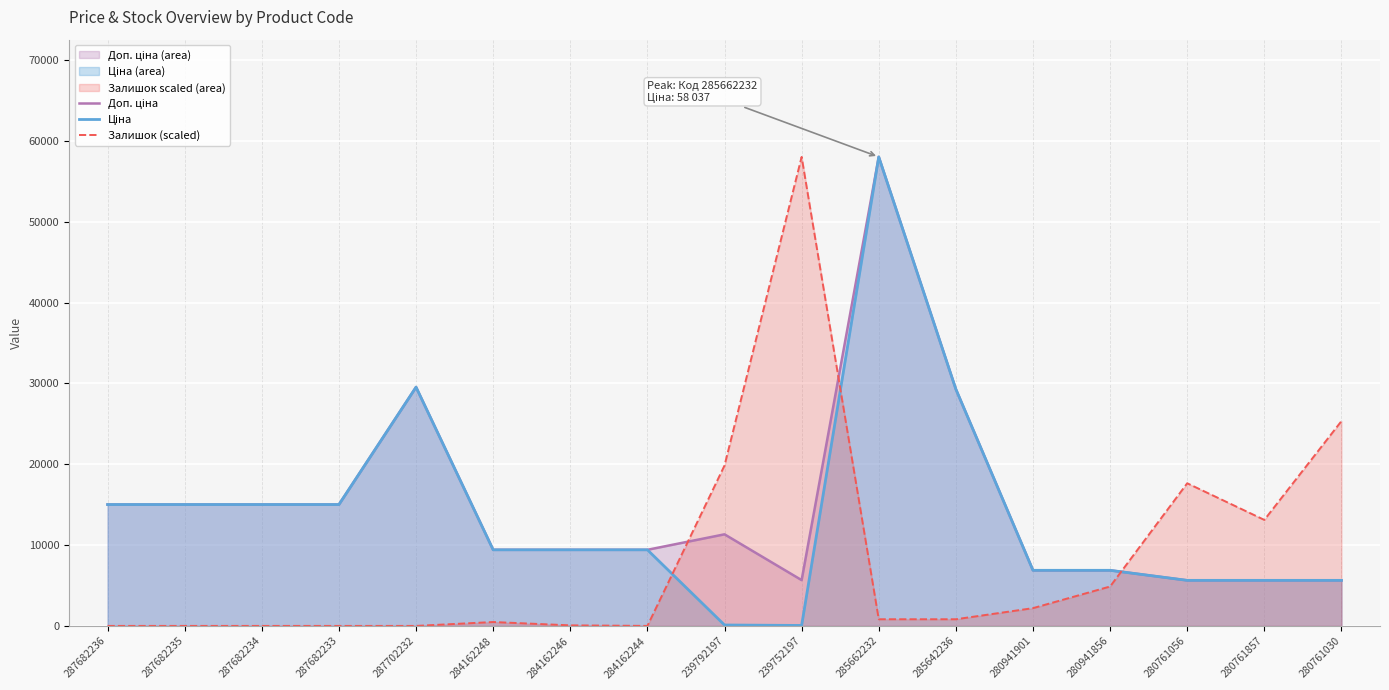

Rank the series by their average value, from lowest to highest.

Залишок (scaled), Ціна, Доп. ціна